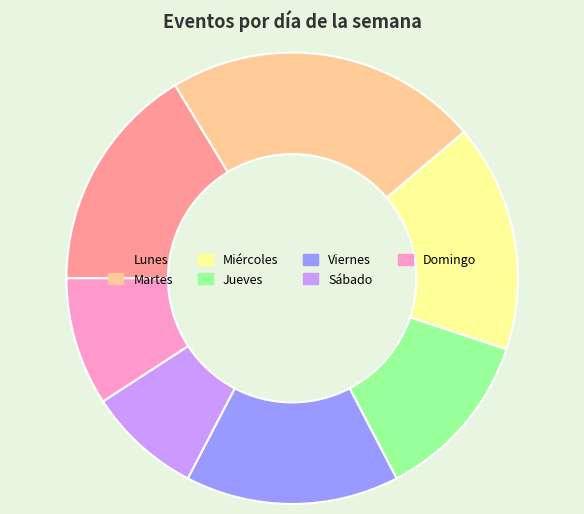

Do Miércoles and Domingo together represent more than half of the pie?

No